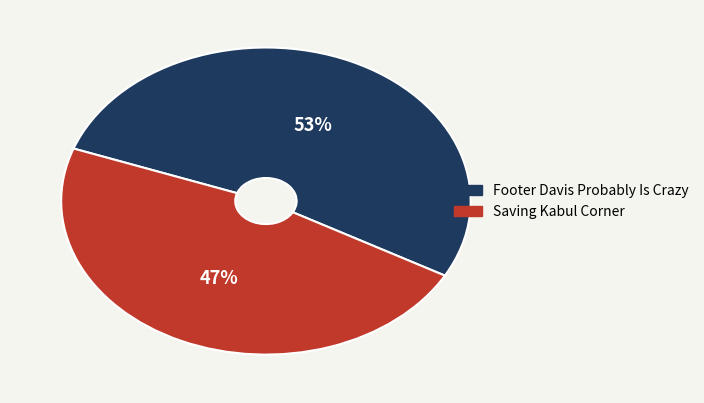

Combined, do Saving Kabul Corner and Footer Davis Probably Is Crazy account for over 50%?

Yes